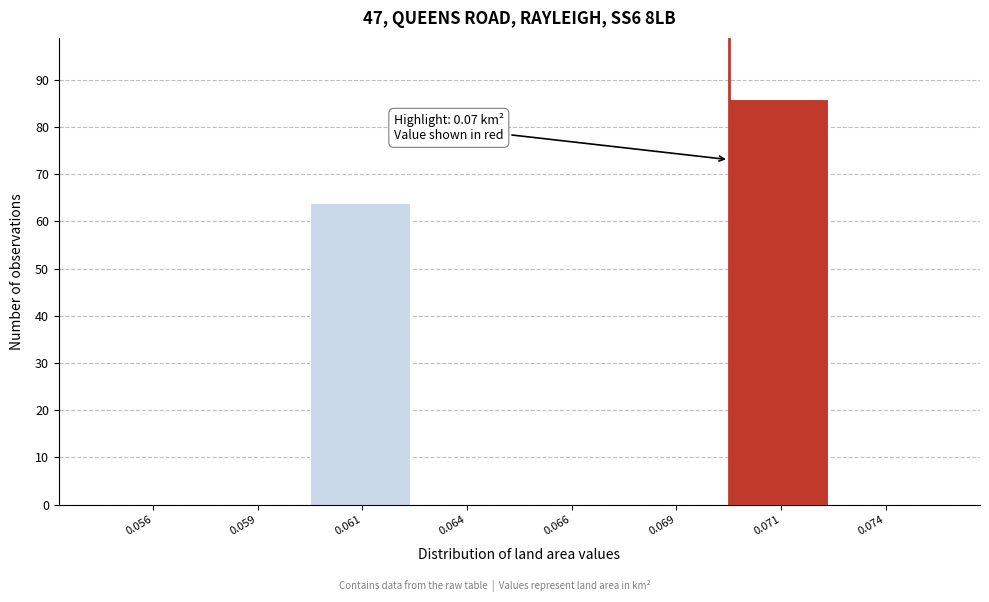

What is the maximum value shown in the chart?

86